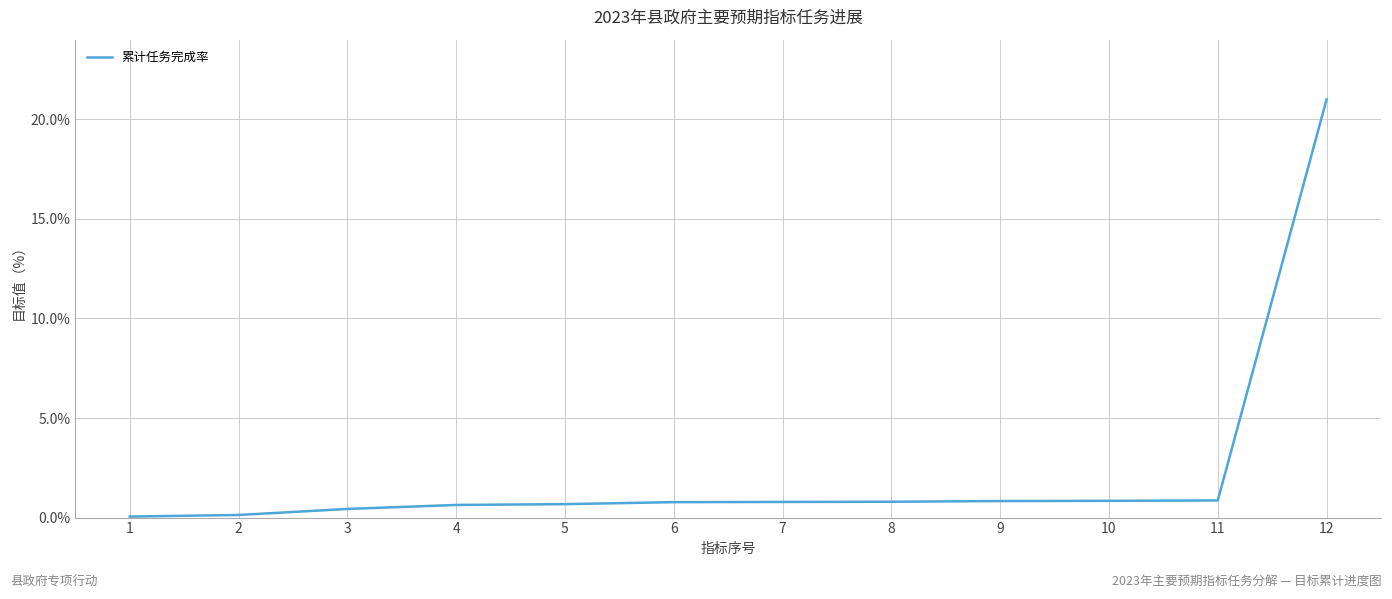

How many lines are shown in the chart?

1